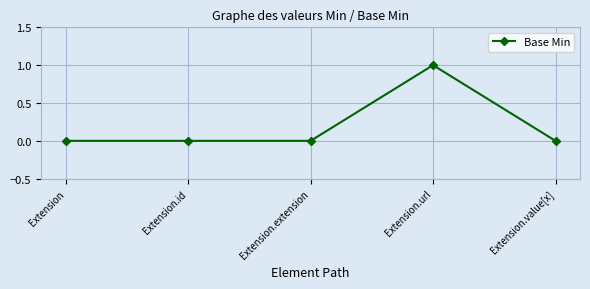

Count the values in the range 0 to 1.

5